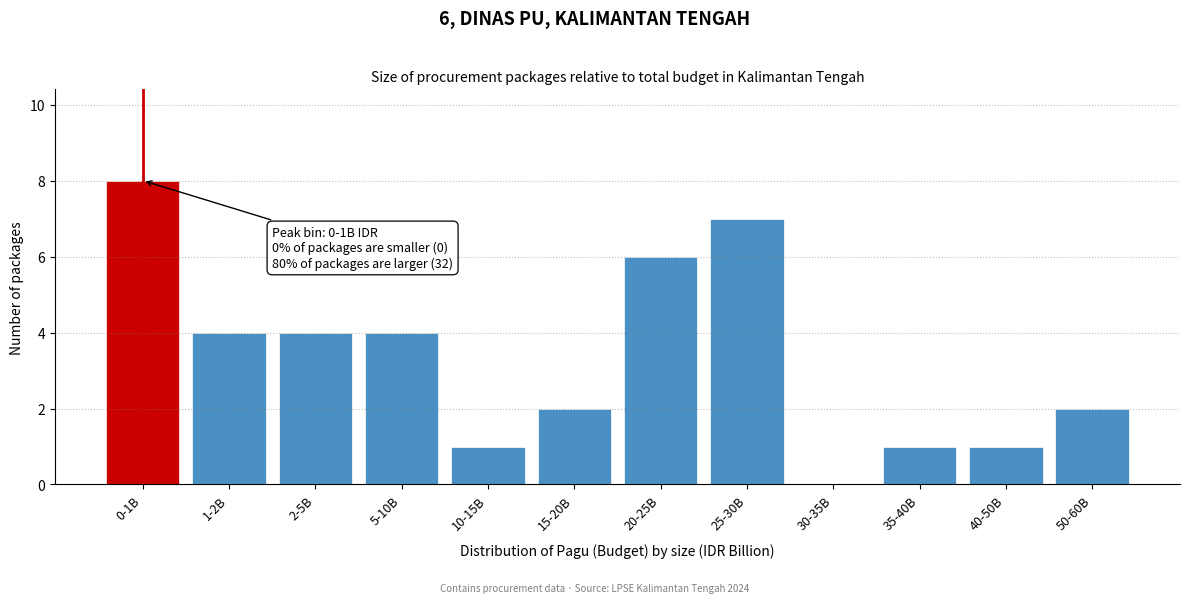

Reading left to right, extract all data points from this chart.

0-1B=8	1-2B=4	2-5B=4	5-10B=4	10-15B=1	15-20B=2	20-25B=6	25-30B=7	30-35B=0	35-40B=1	40-50B=1	50-60B=2